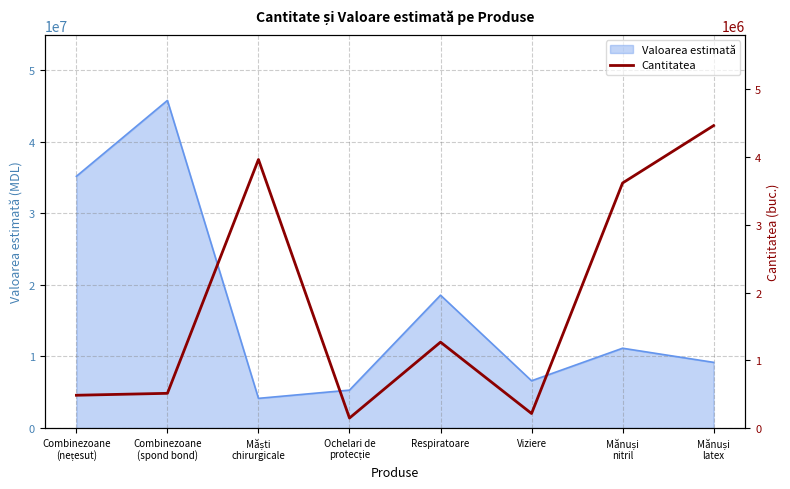

What is the approximate value at Ochelari de
protecție, to the nearest 100?

147200